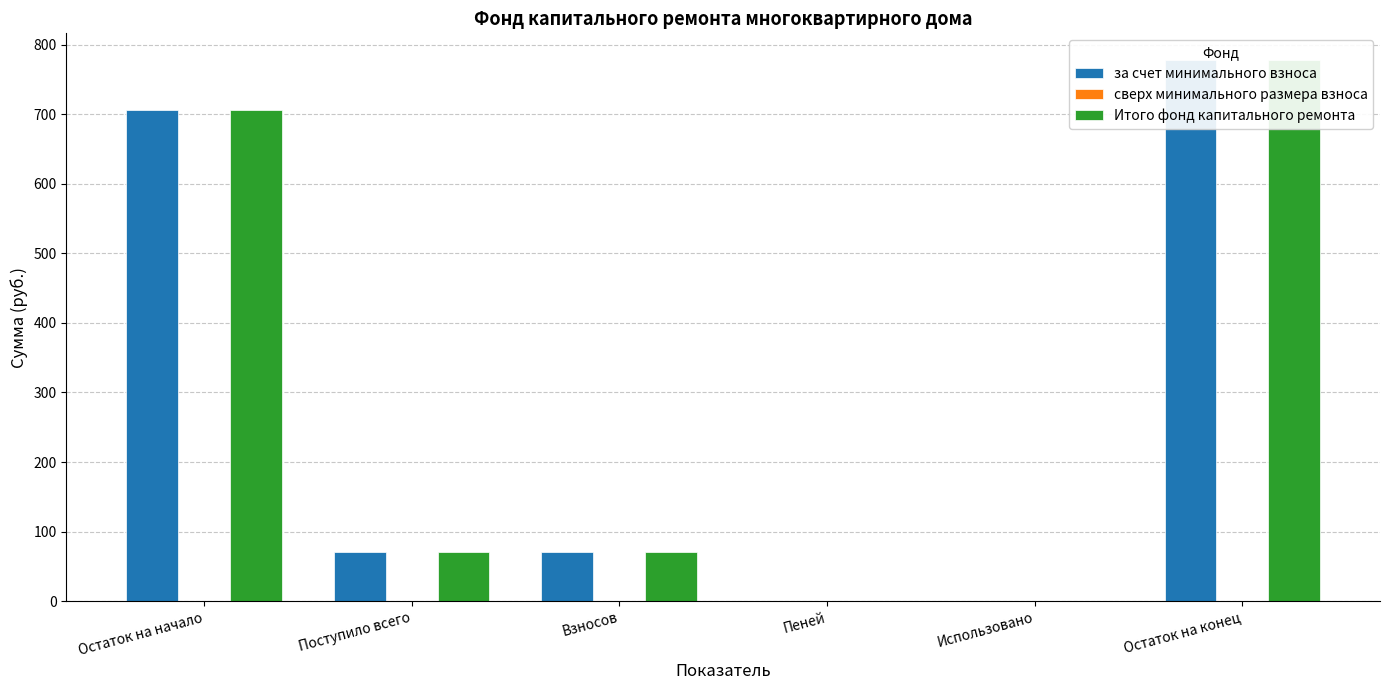

How many values in Итого фонд капитального ремонта are above zero?

4